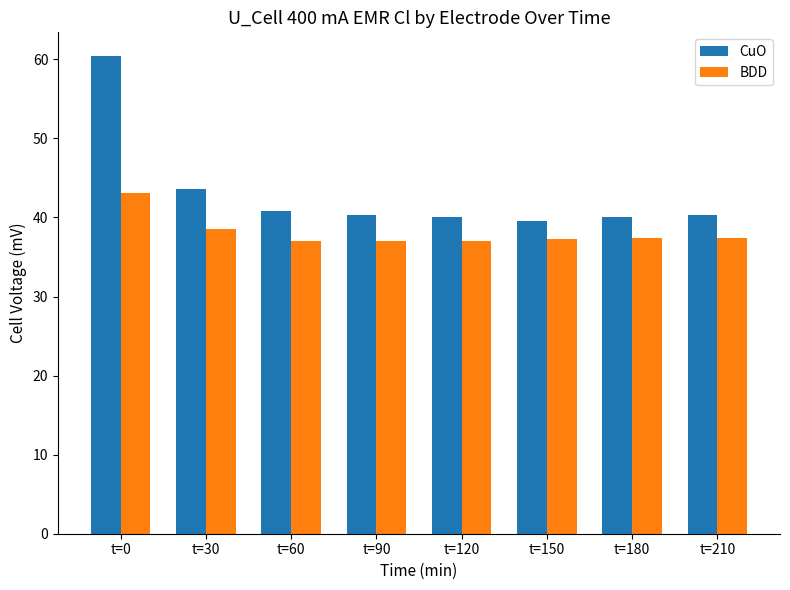

What is the lowest value of the CuO series?

39.5